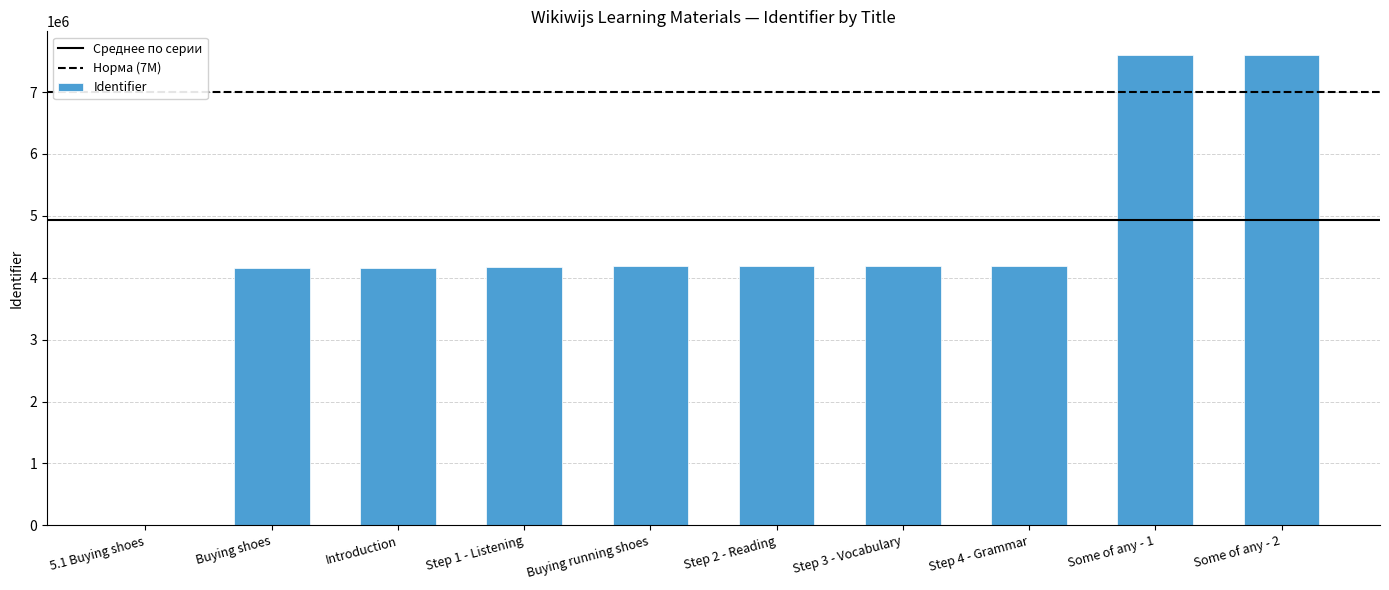

What is the greatest value displayed?

7601201